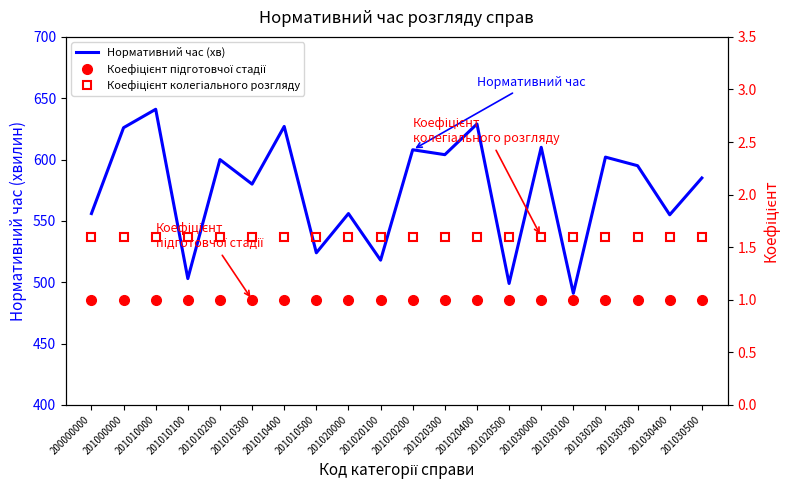

Which series has the largest range (max minus min)?

Нормативний час (хв)